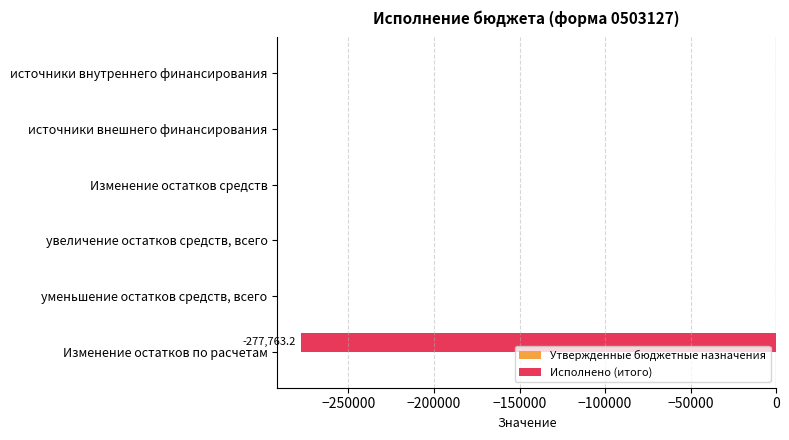

Is it true that the value at уменьшение остатков средств, всего is -140606.1?

False